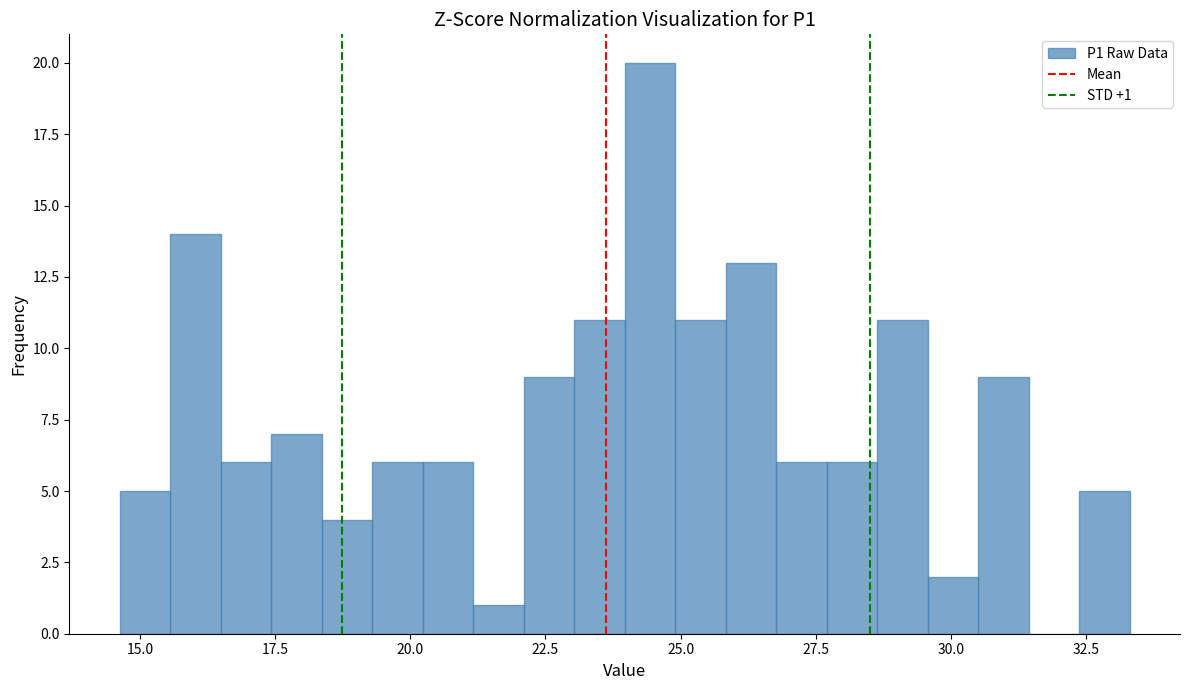

Around what value on the x-axis is the tallest bar? Give the approximate position of its centre, as read against the axis.

24.5